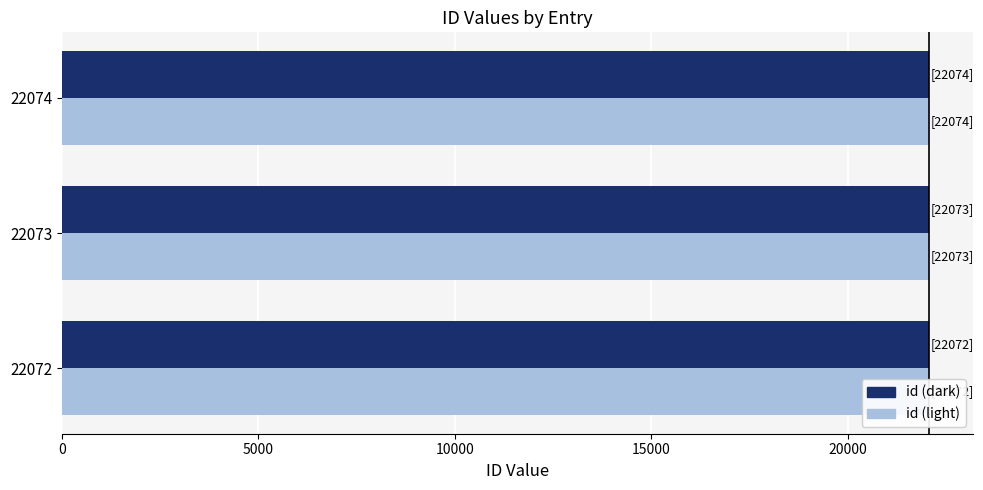

Read the id (dark) value at 22074.

22074